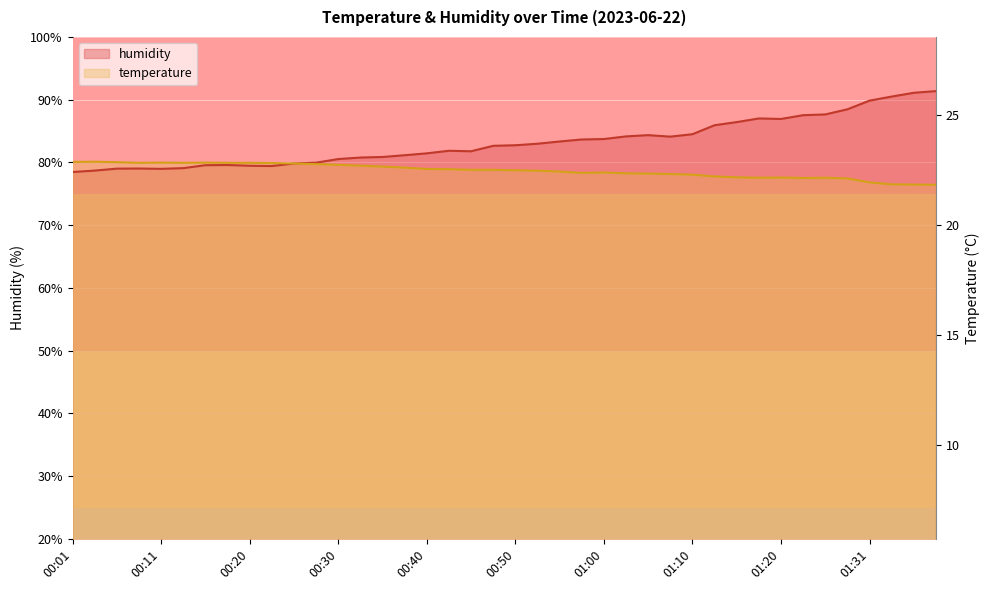

In temperature, how many points are lower than both neighbors (excluding endpoints)?

5